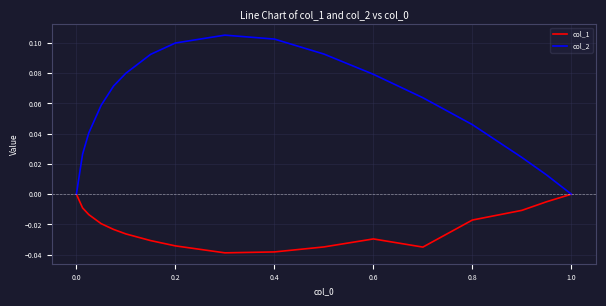

Count the col_2 values in the range 0 to 1.

17